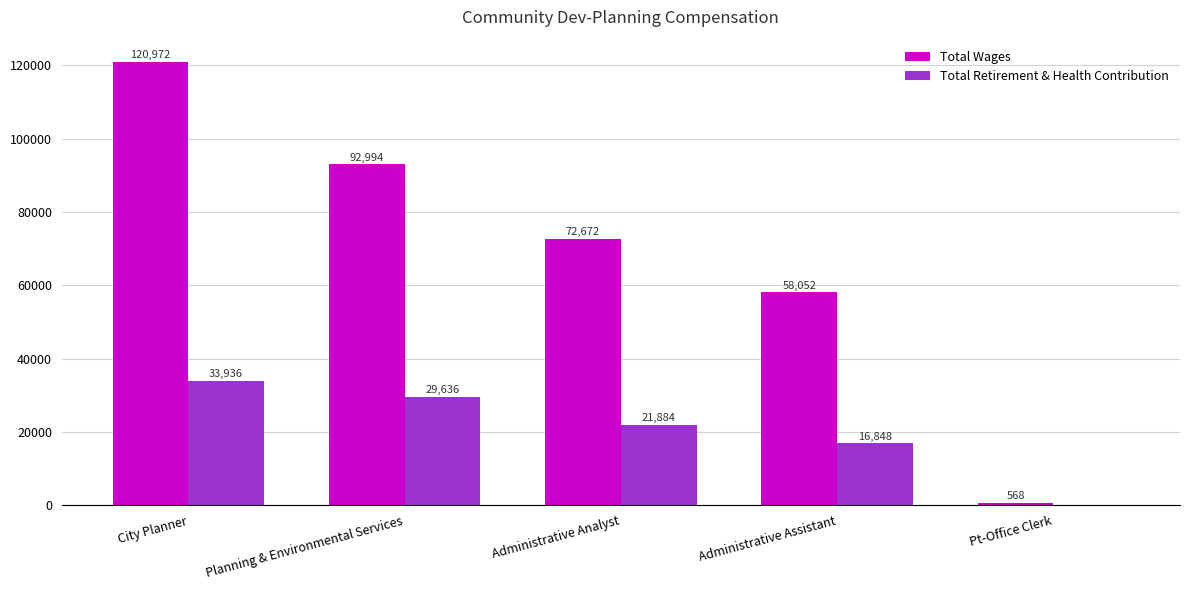

The value of Total Retirement & Health Contribution at Administrative Analyst is 8053. True or false?

False